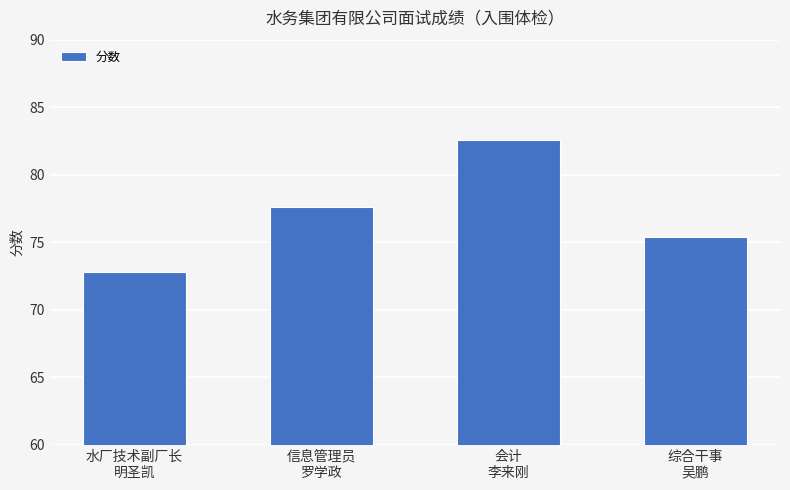

Reading left to right, extract all data points from this chart.

水厂技术副厂长
明圣凯=72.8	信息管理员
罗学政=77.6	会计
李来刚=82.6	综合干事
吴鹏=75.4